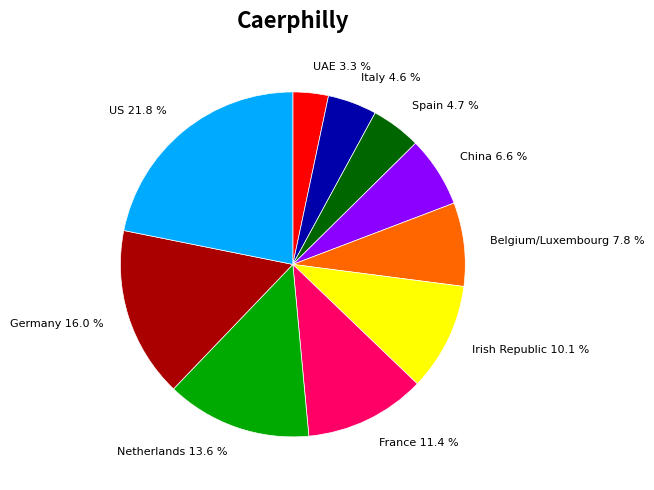

Is it true that Belgium/Luxembourg is 8% of the pie?

True